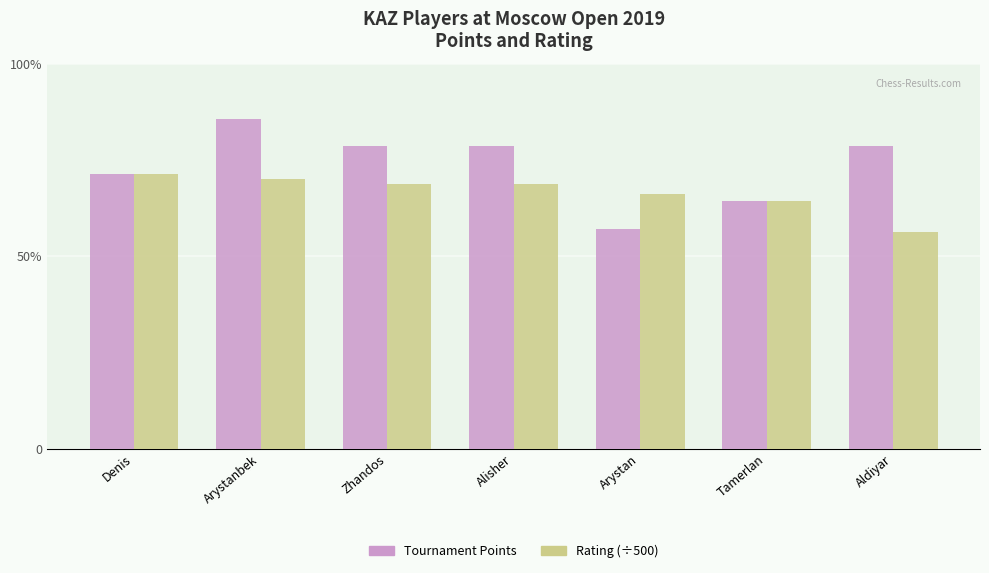

Are the bars horizontal?

No